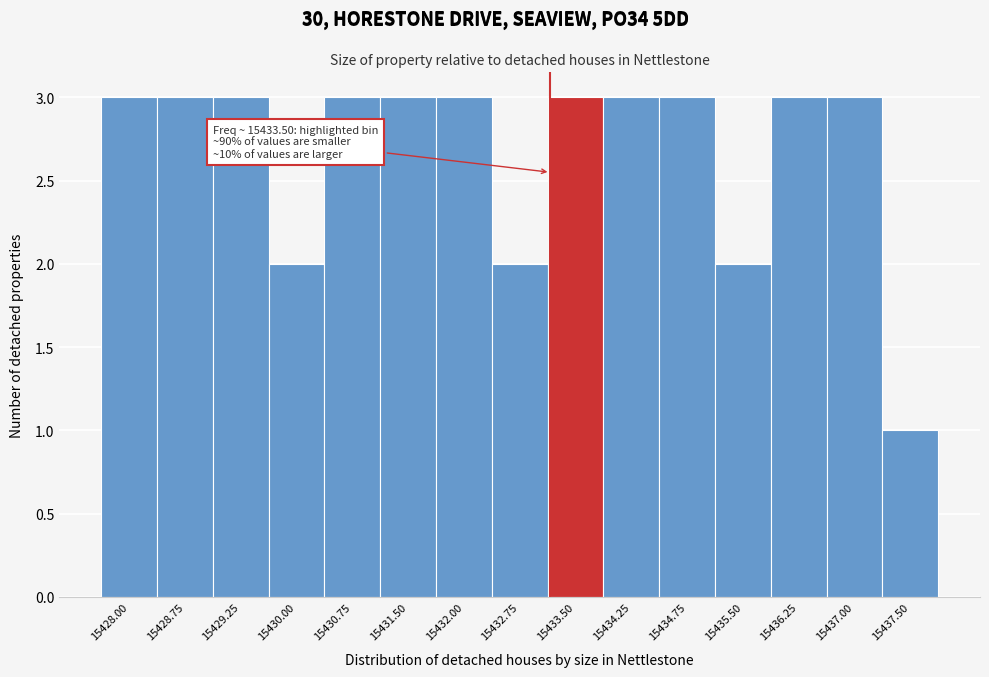

Reading left to right, extract all data points from this chart.

15428.00=3	15428.75=3	15429.25=3	15430.00=2	15430.75=3	15431.50=3	15432.00=3	15432.75=2	15433.50=3	15434.25=3	15434.75=3	15435.50=2	15436.25=3	15437.00=3	15437.50=1